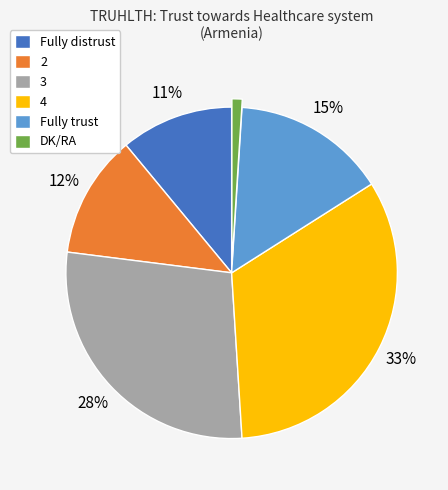

To the nearest percent, what is the average slice percentage?

17%